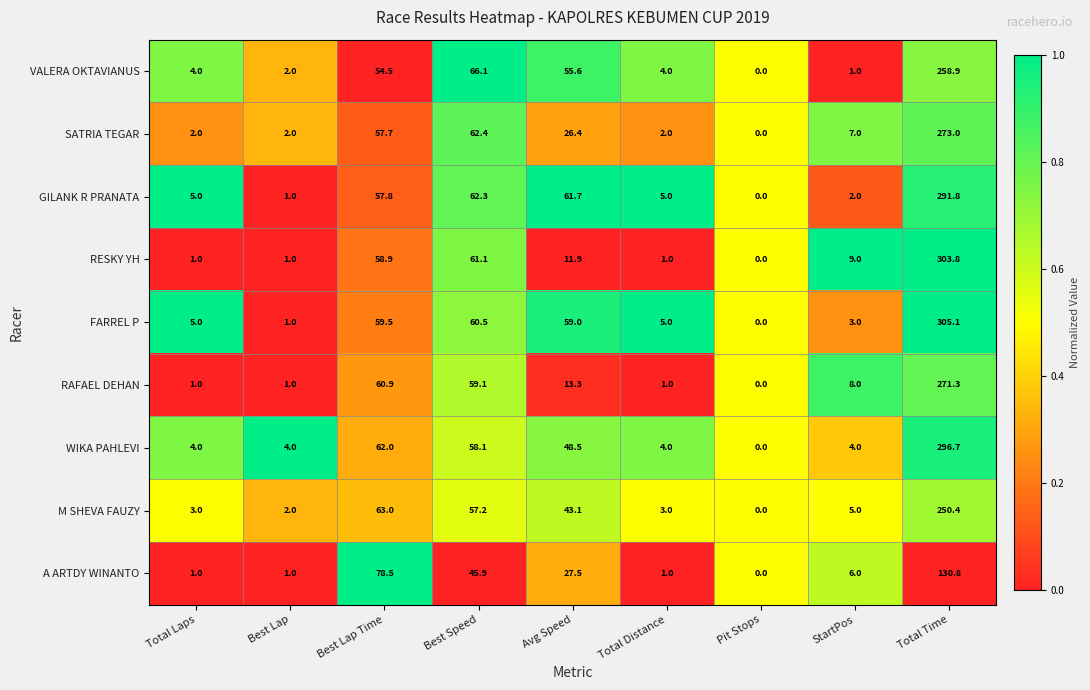

At which label does WIKA PAHLEVI reach its minimum?

Pit Stops